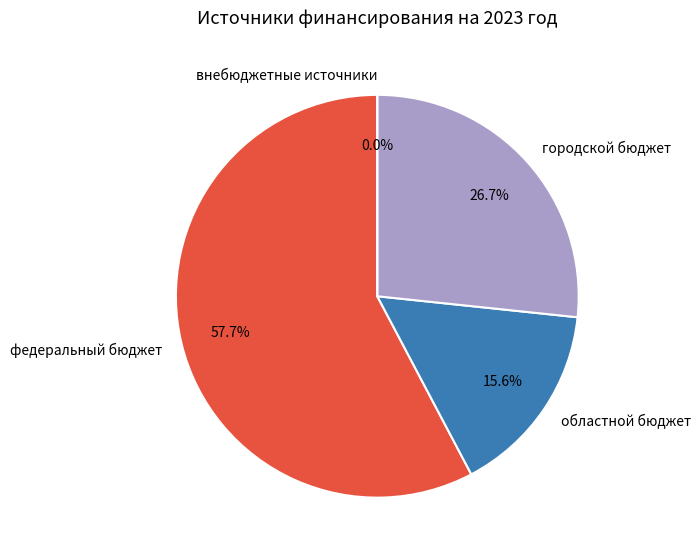

How many segments does this pie chart have?

4